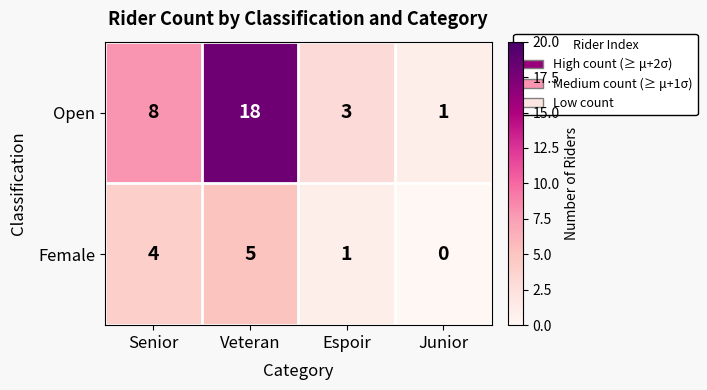

List the series in order of their overall mean, lowest first.

Female, Open